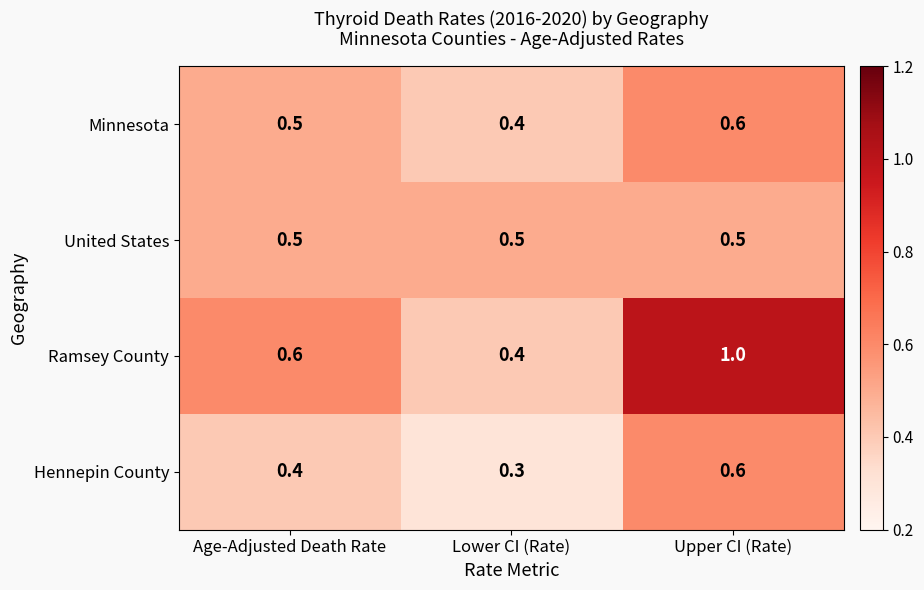

Where is Ramsey County nearest to the value 0?

Lower CI (Rate)